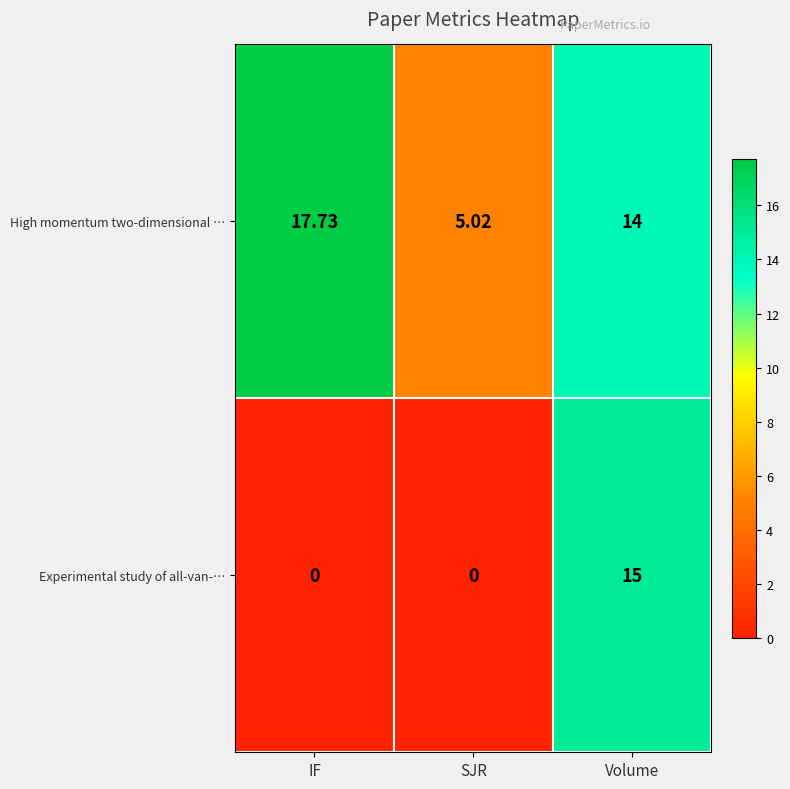

Which series has the largest total across all categories?

High momentum two-dimensional …